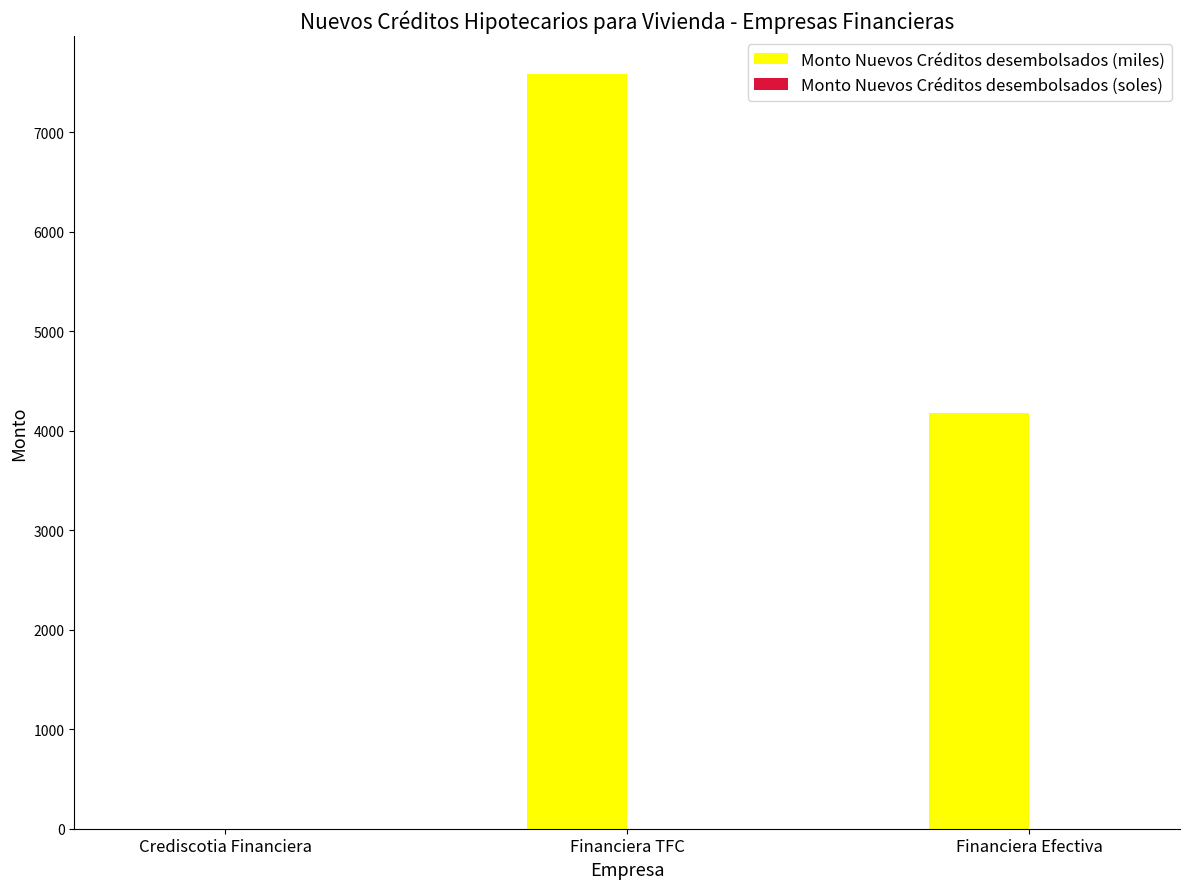

How many groups of bars are there?

3